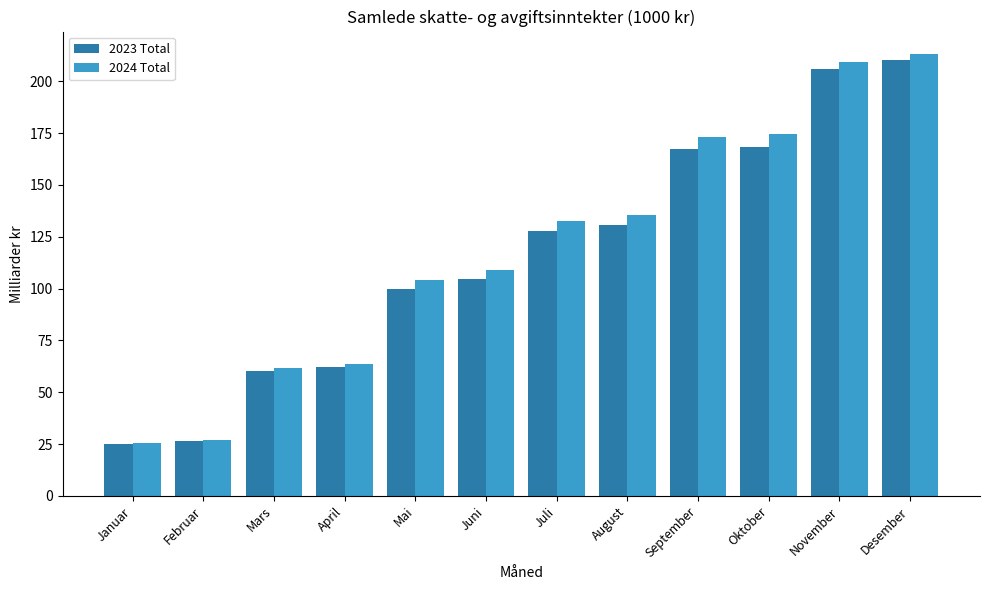

List the series in order of their peak value, highest first.

2024 Total, 2023 Total